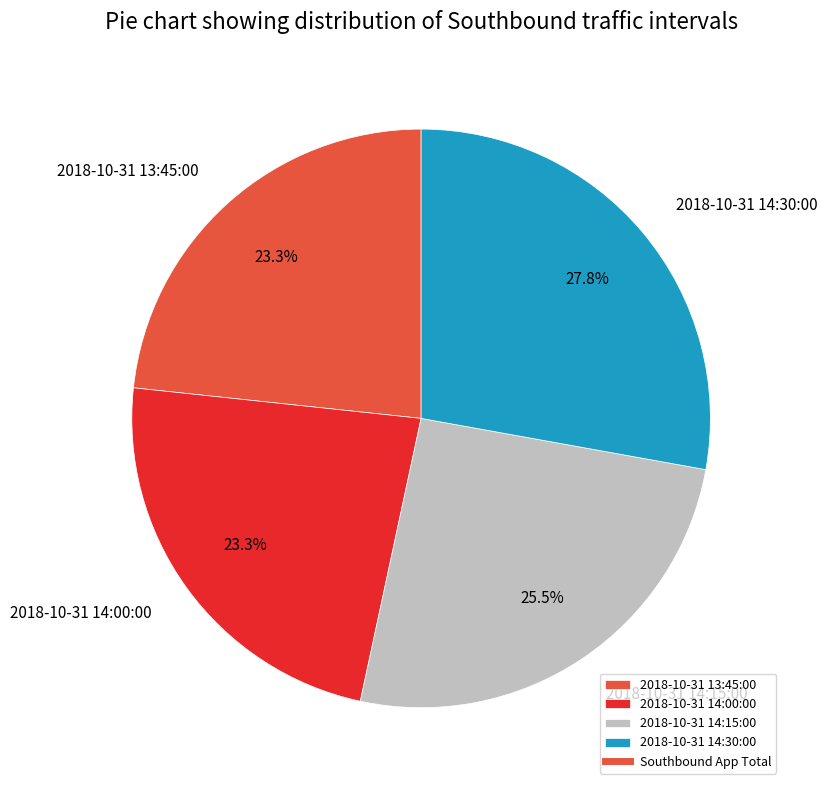

To the nearest percent, what is the average slice percentage?

25%